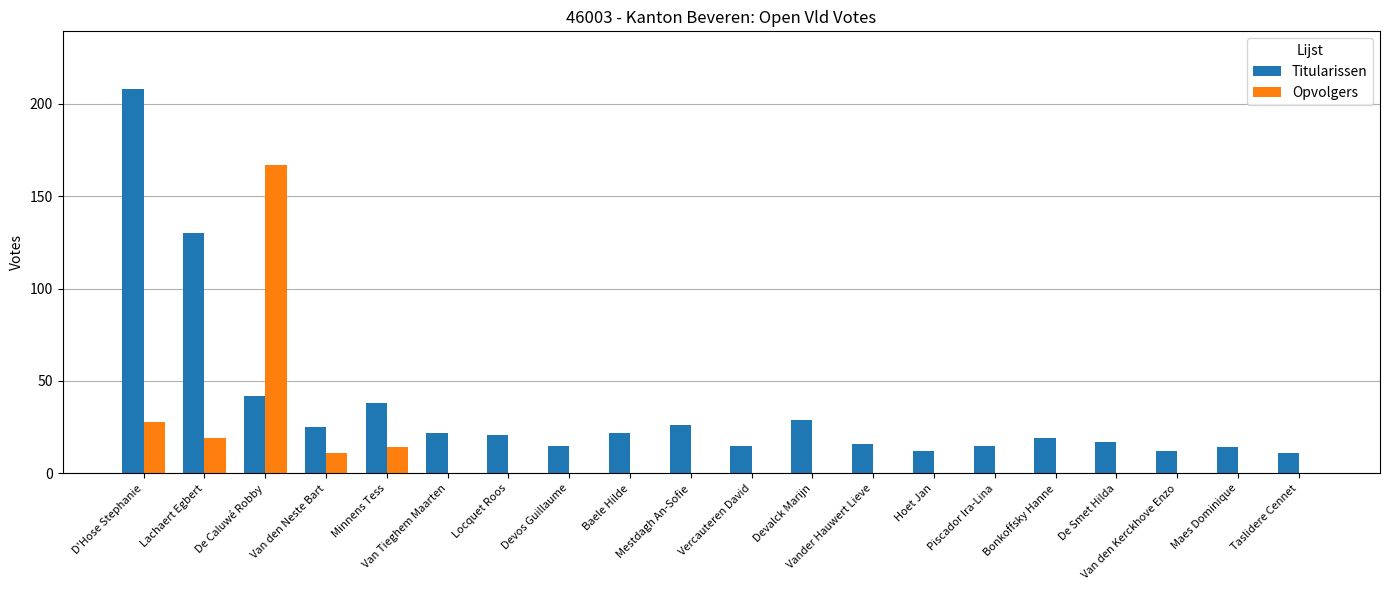

Reading left to right, extract all data points from this chart.

Titularissen: 208	130	42	25	38	22	21	15	22	26	15	29	16	12	15	19	17	12	14	11
Opvolgers: 28	19	167	11	14	0	0	0	0	0	0	0	0	0	0	0	0	0	0	0